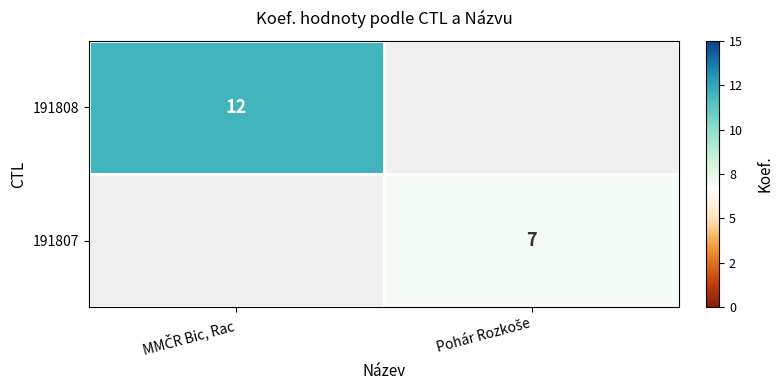

Rank the series by their average value, from highest to lowest.

191808, 191807